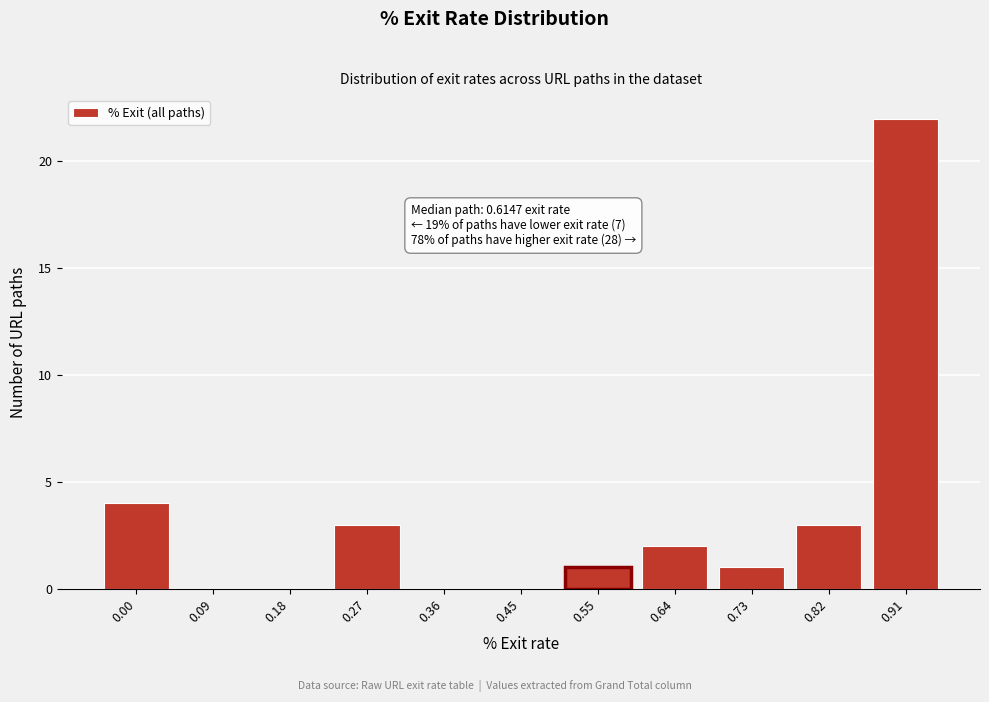

Reading left to right, transcribe all the data shown in this chart.

0.00=4	0.09=0	0.18=0	0.27=3	0.36=0	0.45=0	0.55=1	0.64=2	0.73=1	0.82=3	0.91=22